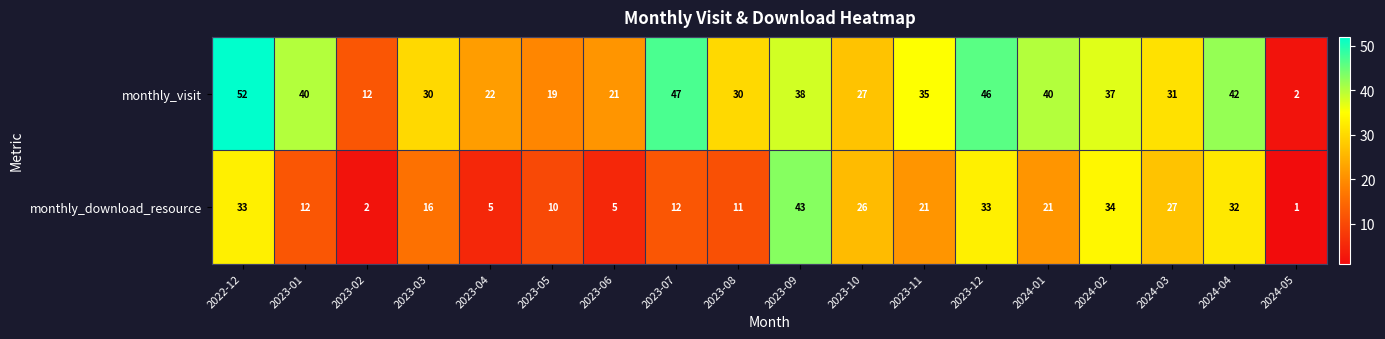

The monthly_download_resource series shows 4 at 2023-08. True or false?

False